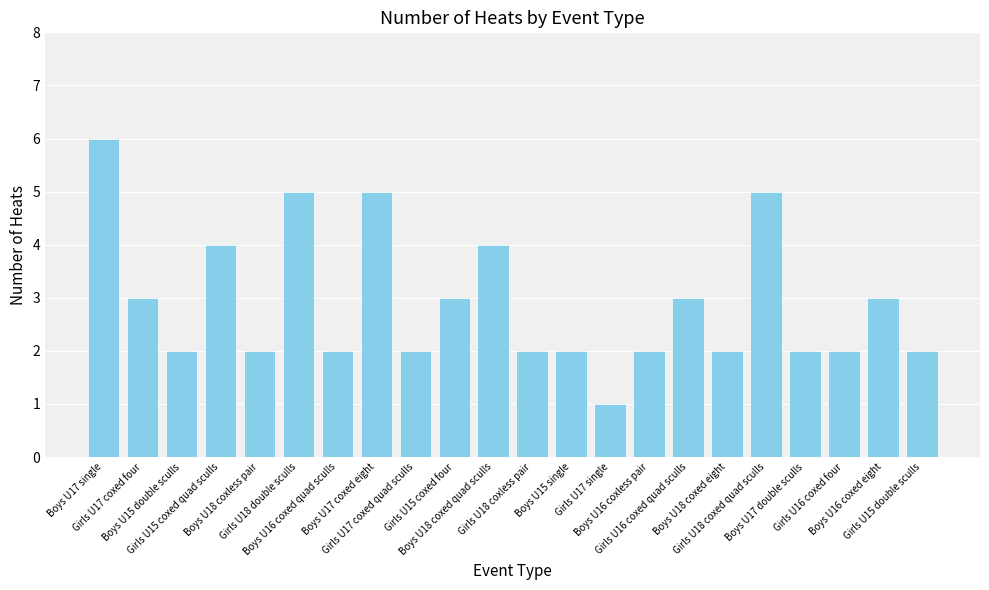

Which has a higher value, Boys U16 coxed quad sculls or Boys U18 coxed quad sculls?

Boys U18 coxed quad sculls